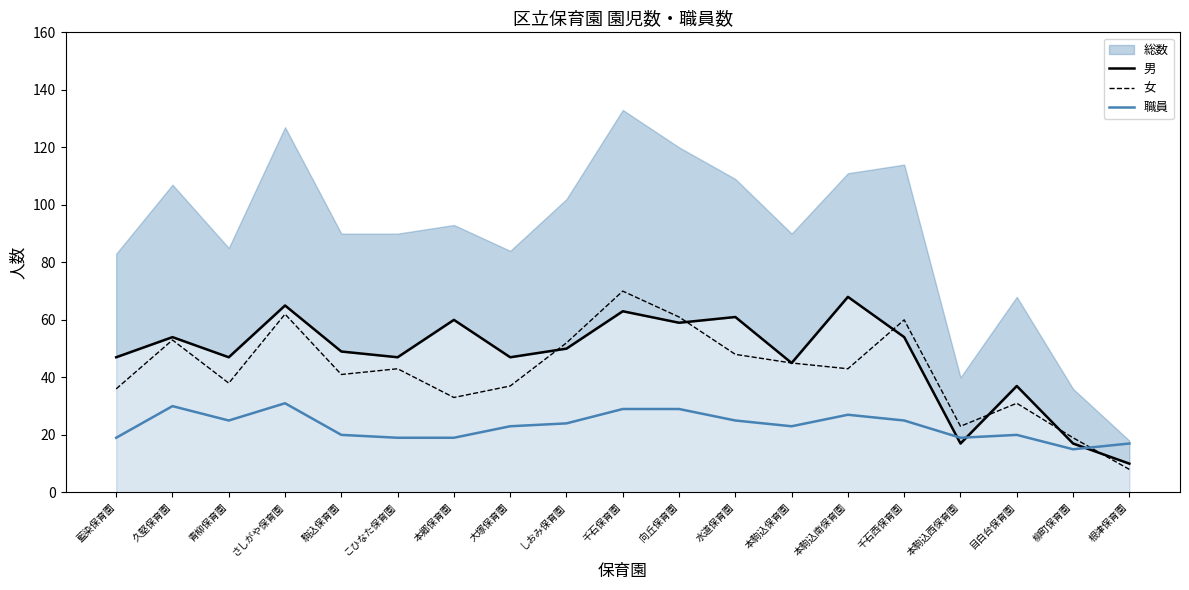

At which label does 女 first exceed 43?

久堅保育園